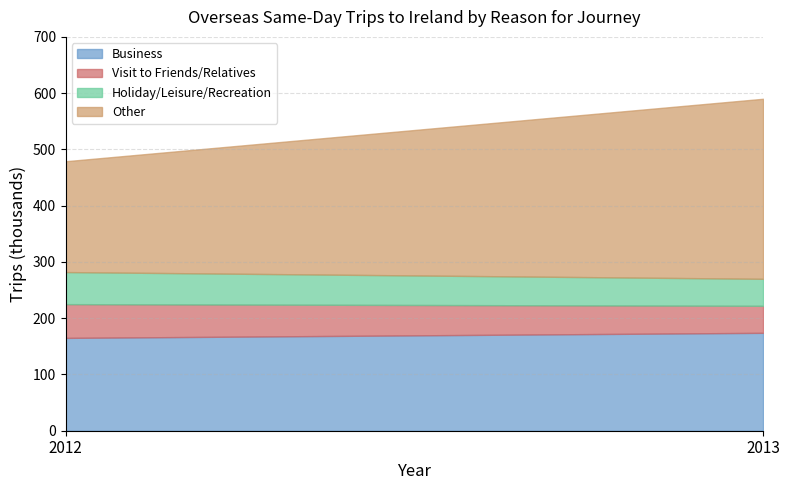

Where is Other nearest to the value 258?

2012